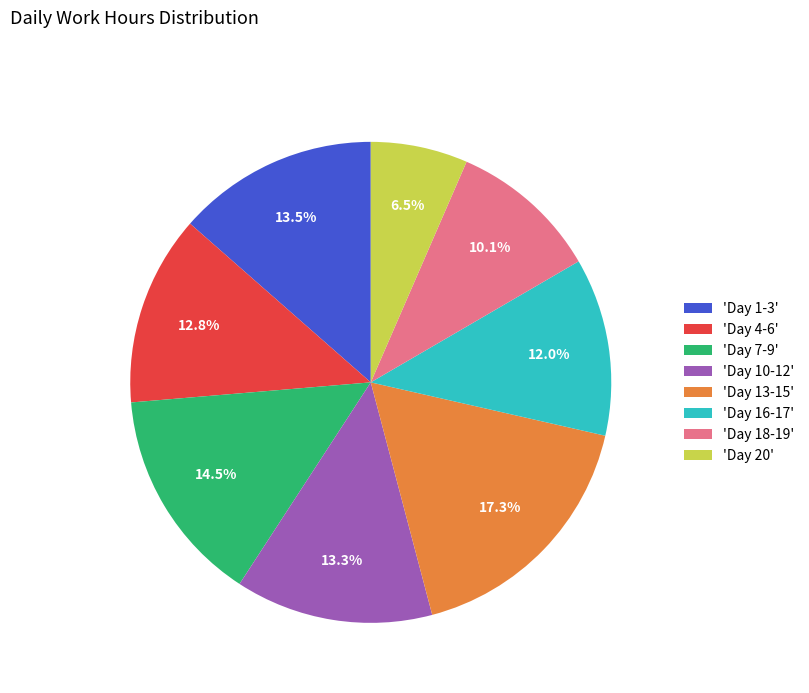

Does 'Day 7-9' represent more than half of the total?

No